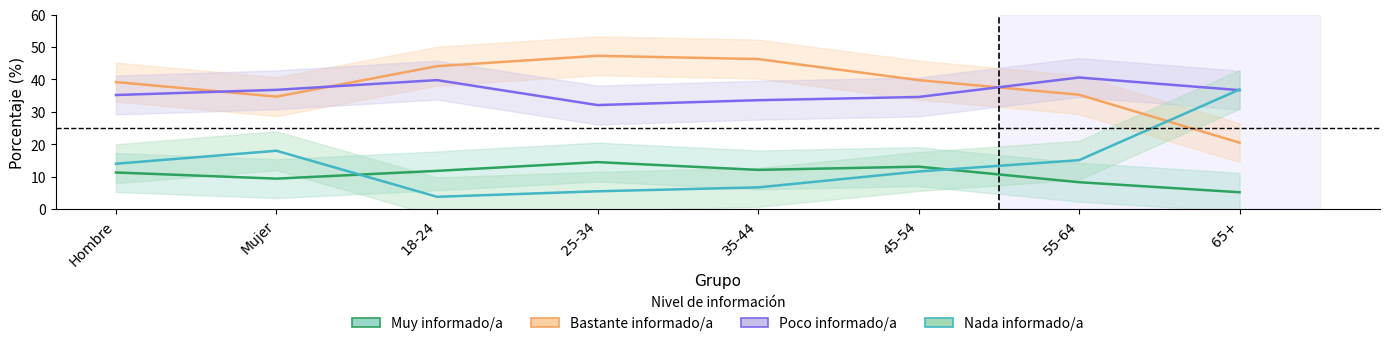

How many interior local valleys does the Poco informado/a series have?

1